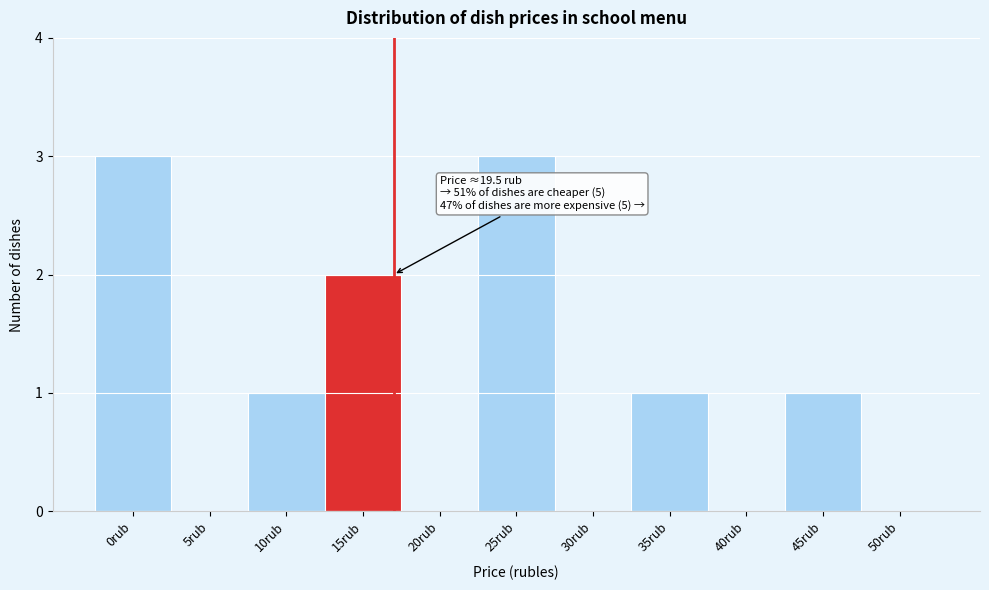

Reading left to right, extract all data points from this chart.

0rub=3	5rub=0	10rub=1	15rub=2	20rub=0	25rub=3	30rub=0	35rub=1	40rub=0	45rub=1	50rub=0